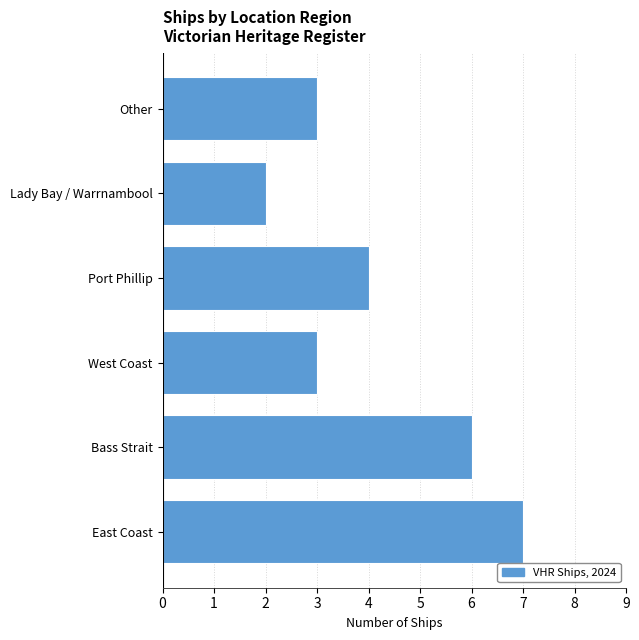

The chart shows a value of 3 at Bass Strait. True or false?

False